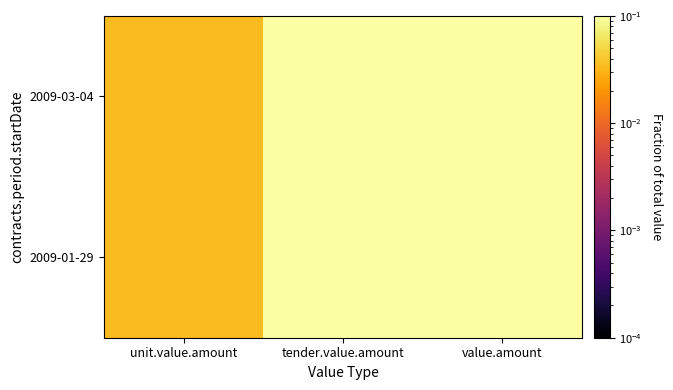

List the series in order of their overall mean, highest first.

2009-03-04, 2009-01-29